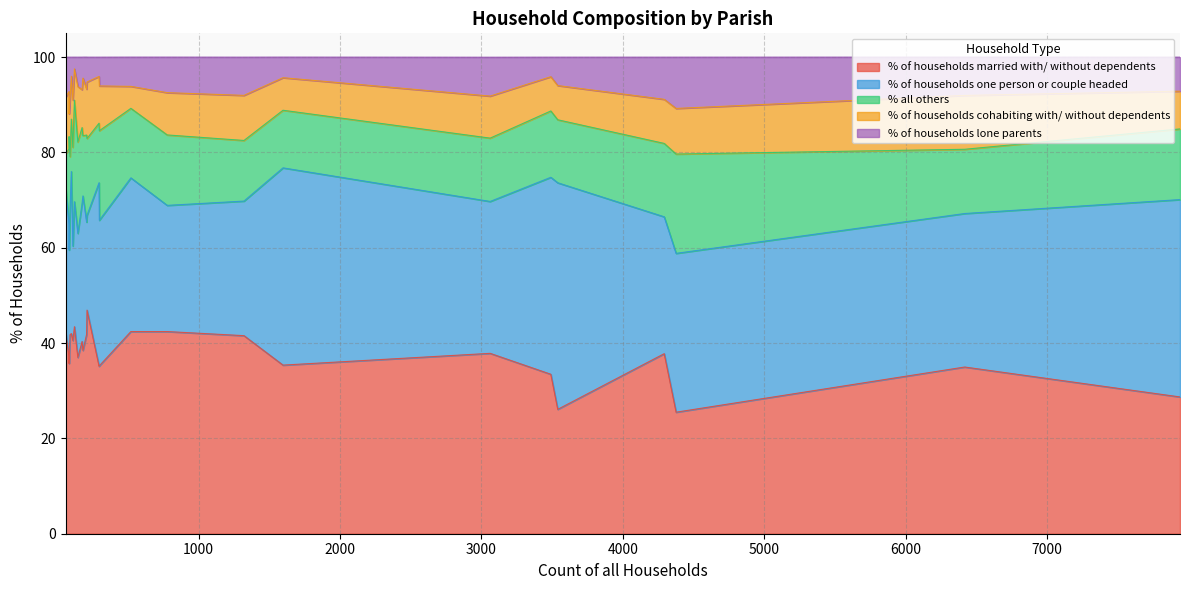

Is it true that % of households lone parents equals 10.3 at Ferndown Town?

False